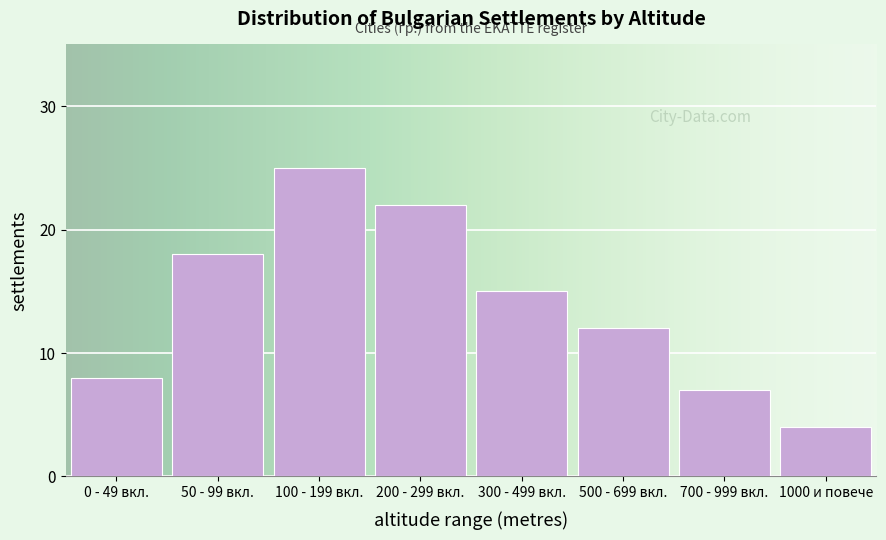

Reading left to right, what are all the values shown in this chart?

0 - 49 вкл.=8	50 - 99 вкл.=18	100 - 199 вкл.=25	200 - 299 вкл.=22	300 - 499 вкл.=15	500 - 699 вкл.=12	700 - 999 вкл.=7	1000 и повече=4